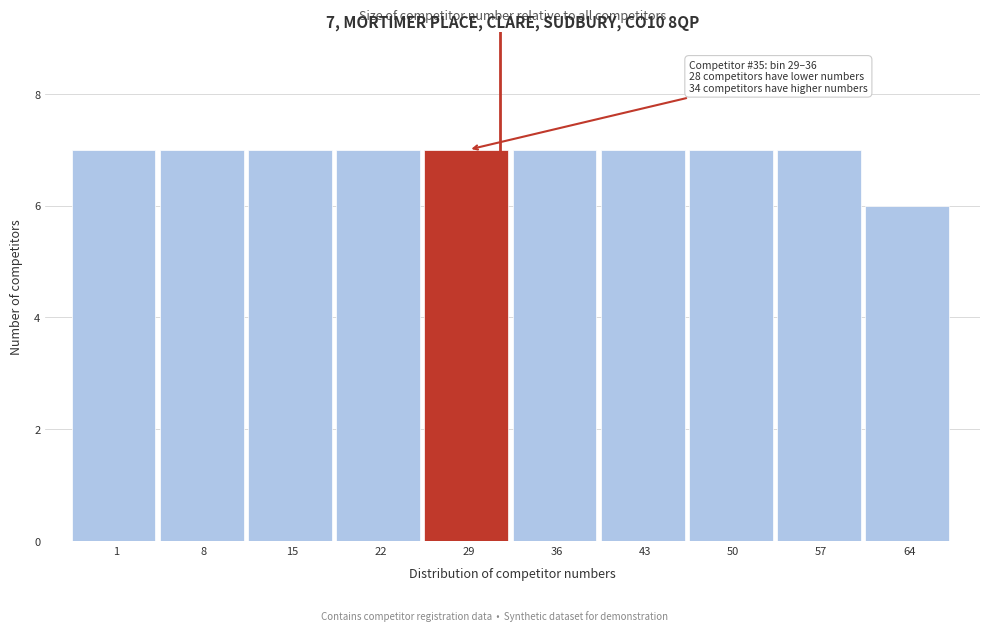

Reading right to left, transcribe all the data shown in this chart.

64=6	57=7	50=7	43=7	36=7	29=7	22=7	15=7	8=7	1=7